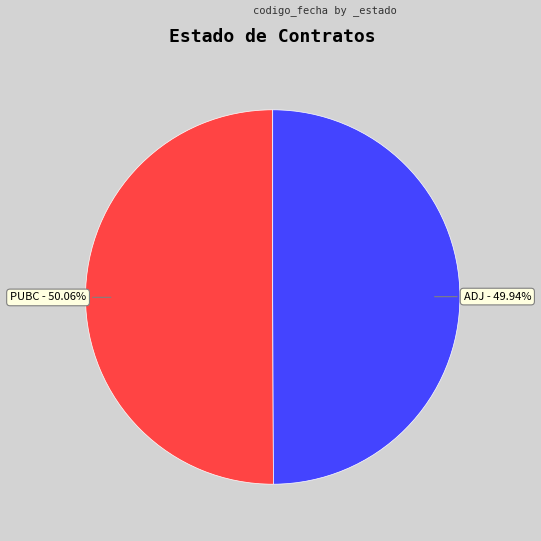

Approximately how many times larger is the value at PUBC compared to ADJ?

1.0